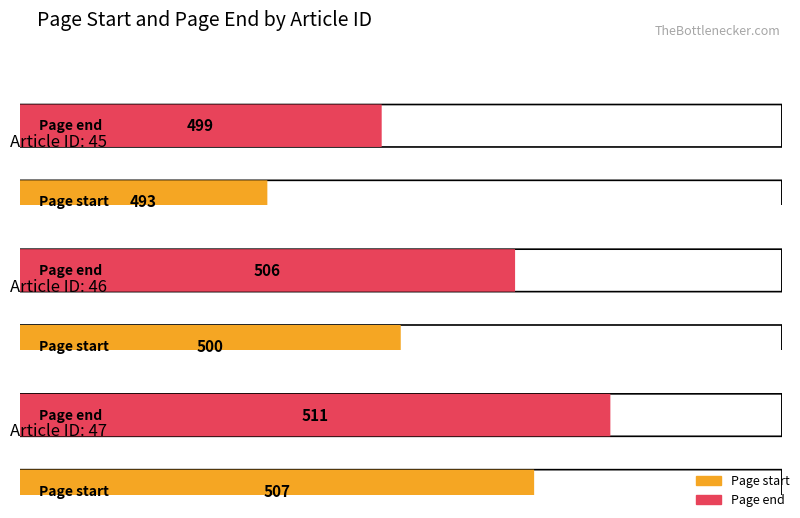

What is the minimum value shown in the chart?

493